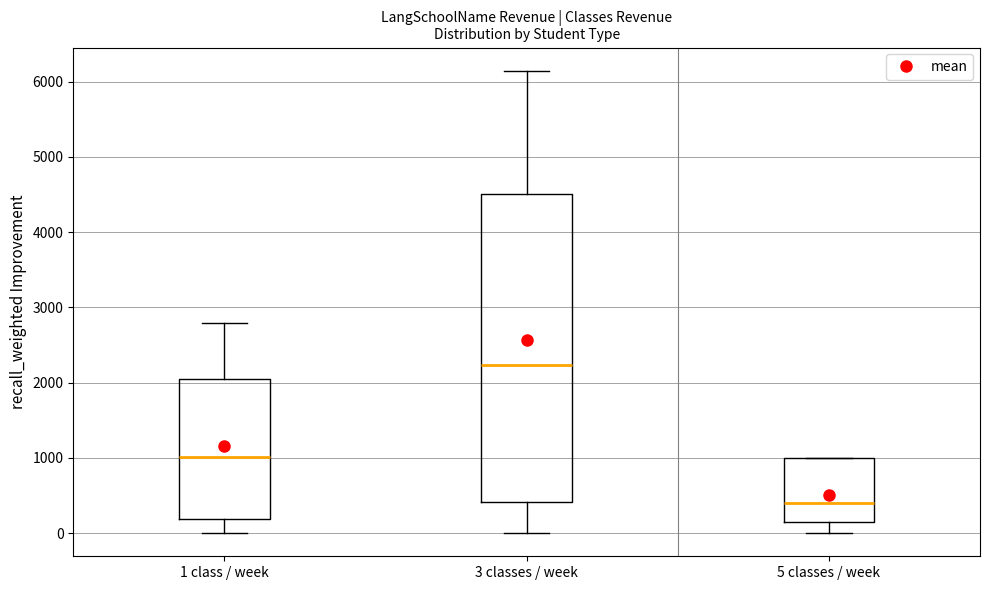

Which box's median line is the highest?

3 classes / week